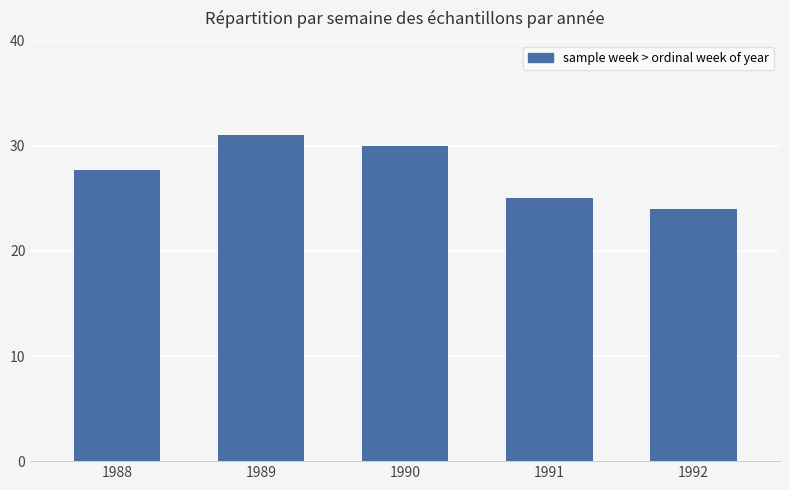

What is the sum of the values at 1991 and 1992?

49.0